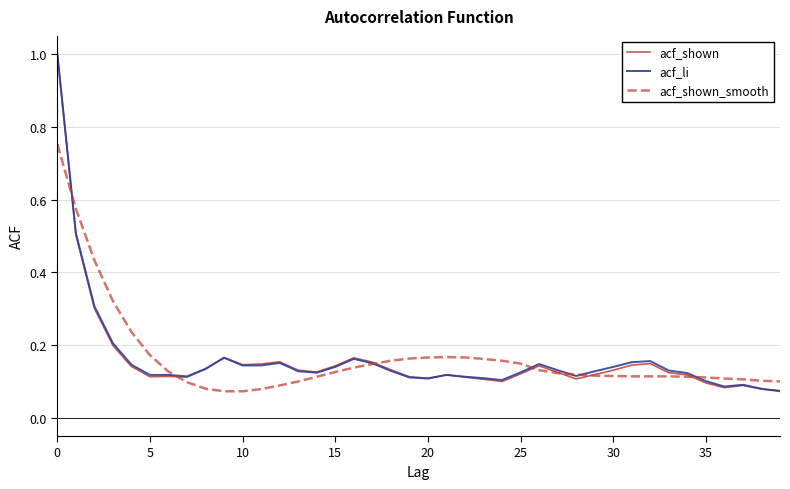

What is the greatest value displayed?

1.0